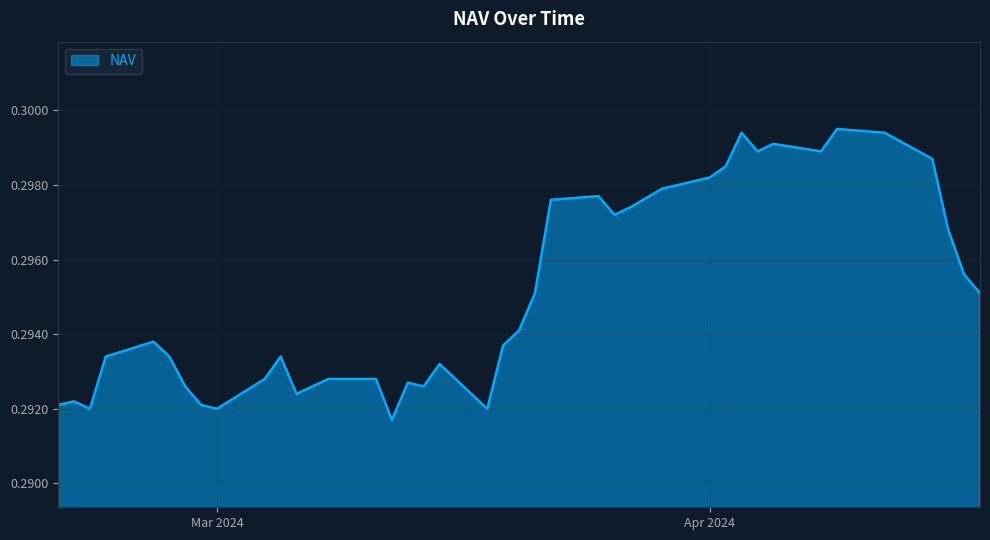

What is the label of the 25th point from the left?

12-03-2024